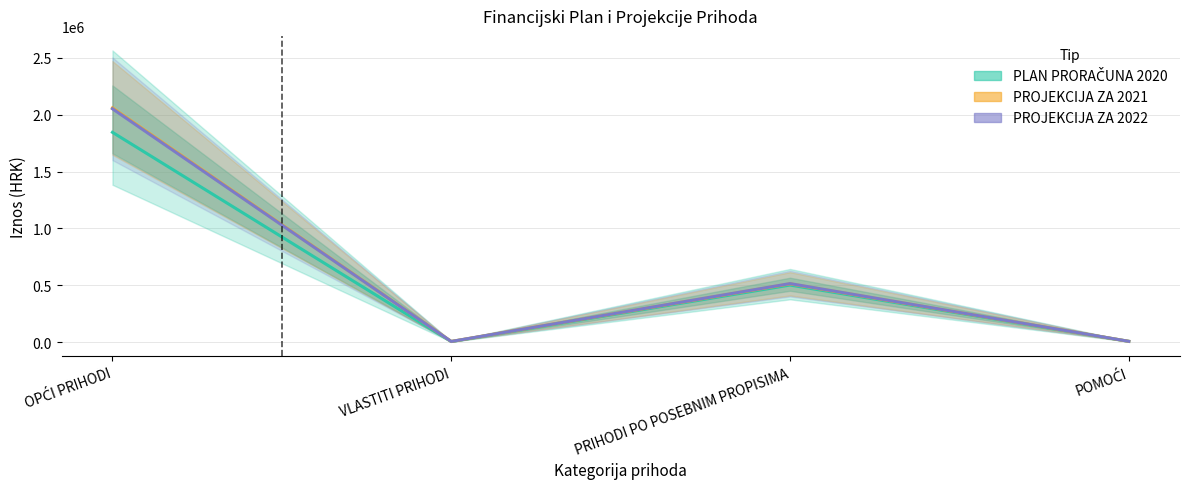

Where is PROJEKCIJA ZA 2021 nearest to the value 1033250?

PRIHODI PO POSEBNIM PROPISIMA